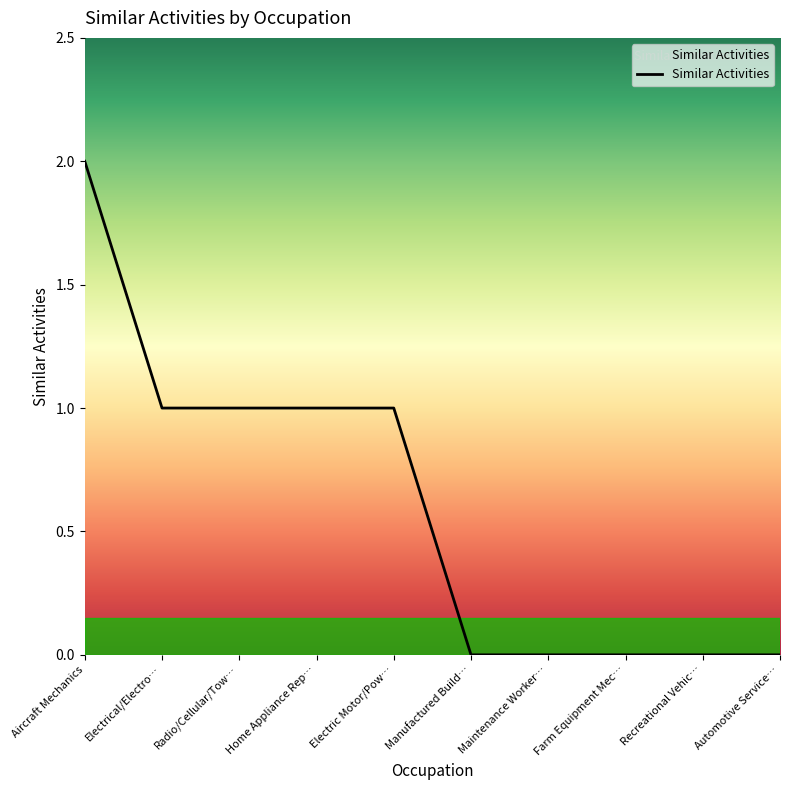

Between Electrical/Electro… and Maintenance Worker…, which is larger?

Electrical/Electro…